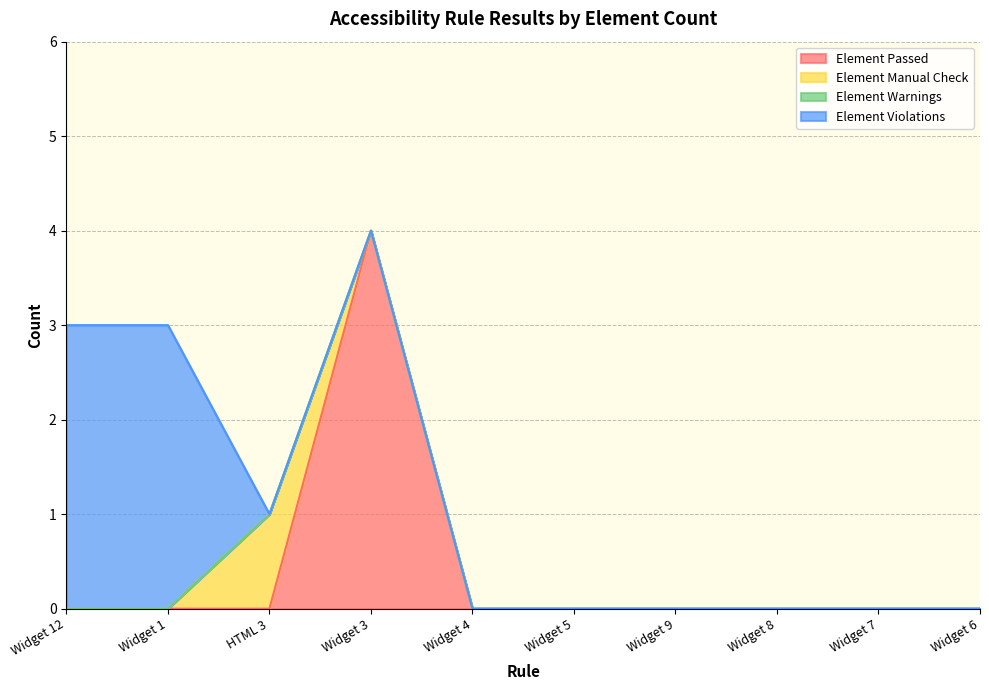

What is the label of the 1st point from the right?

Widget 6